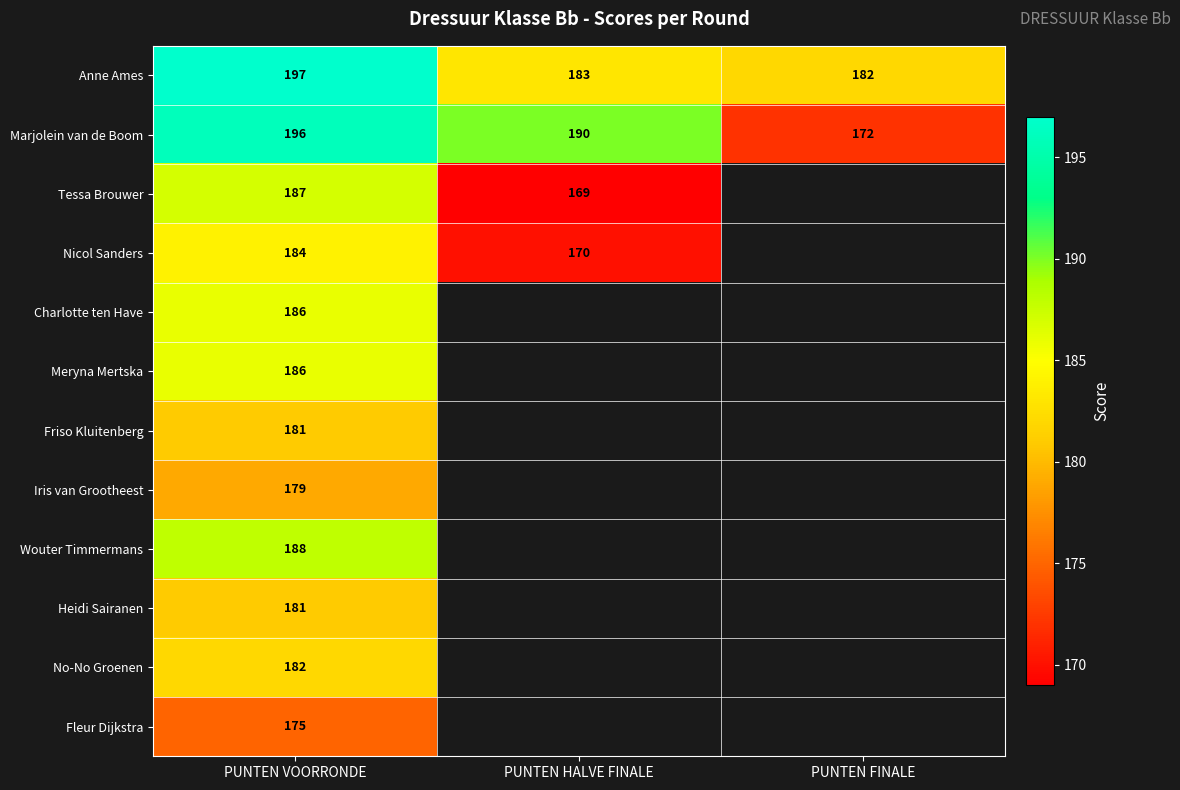

How many distinct data groups are displayed?

12